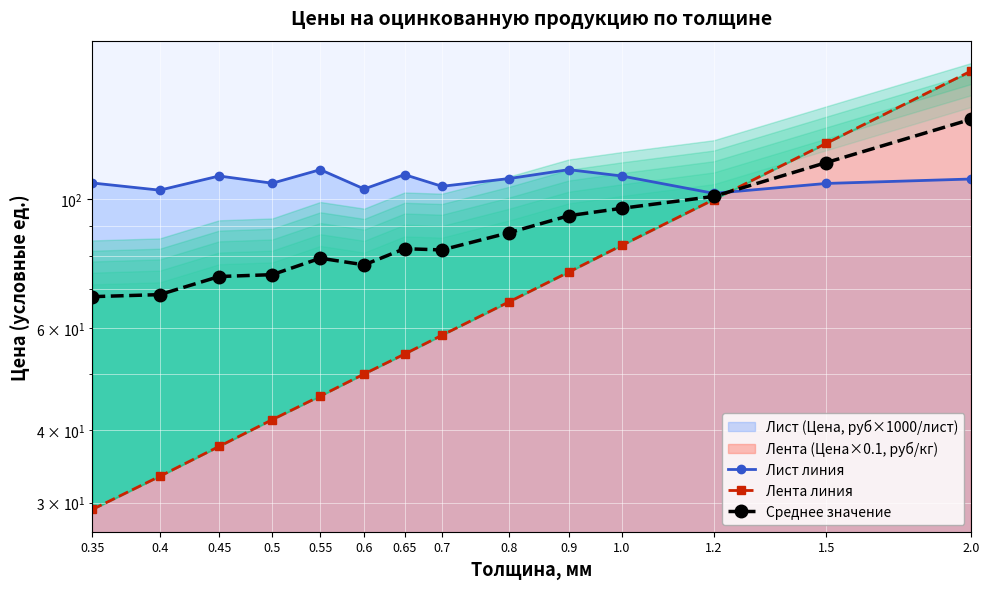

How many distinct data groups are displayed?

3